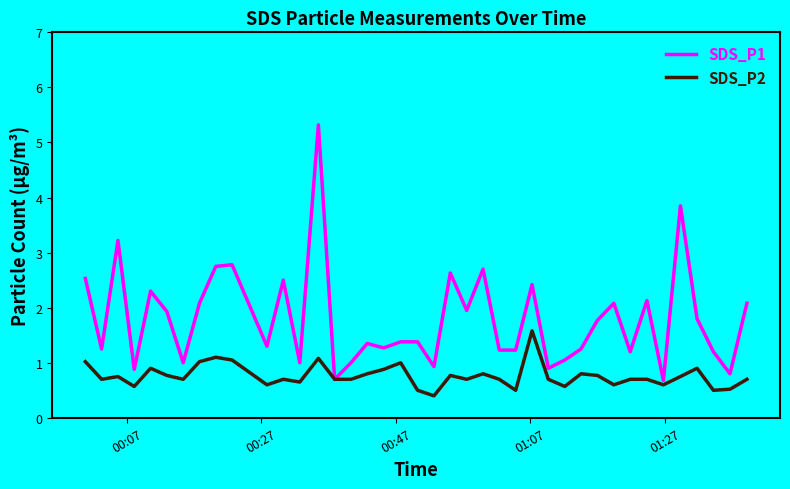

Which series has the largest total across all categories?

SDS_P1